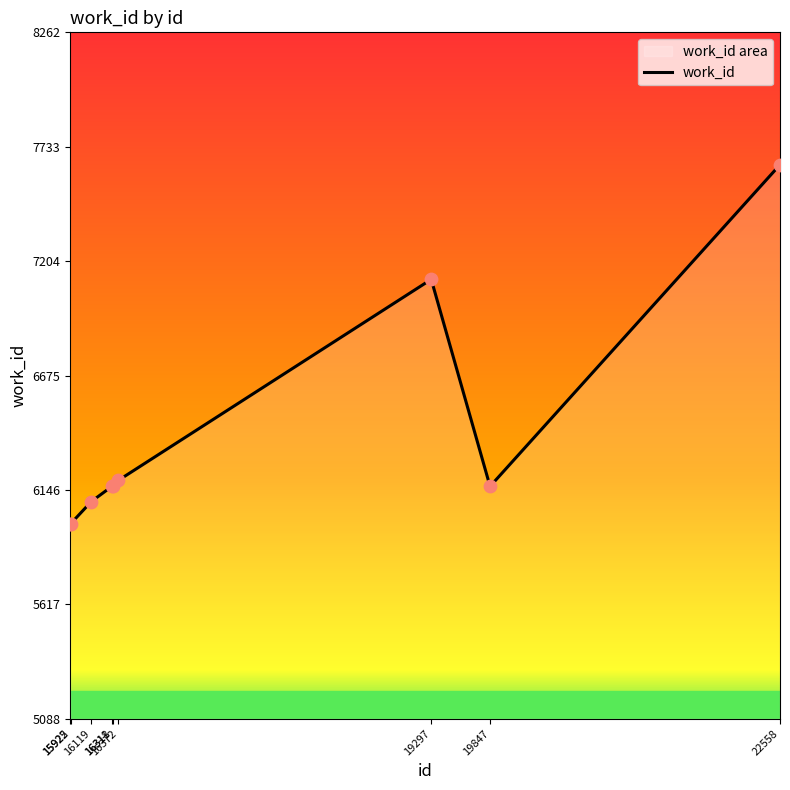

What is the ratio of the value at 15922 to the value at 19847?

1.0